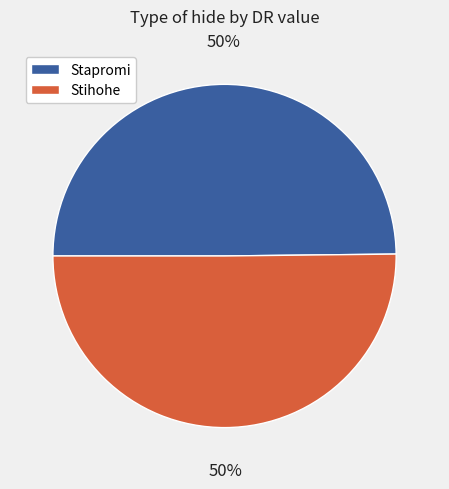

How many segments does this pie chart have?

2